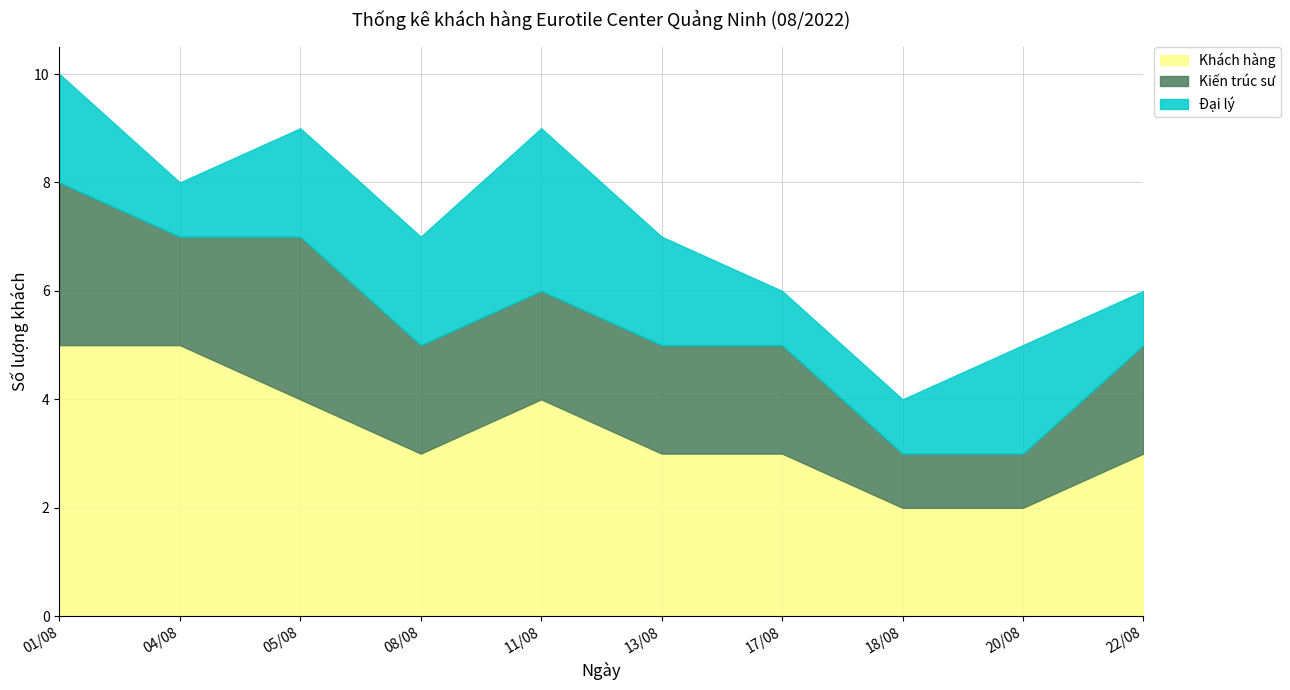

True or false: Khách hàng has more than 2 interior local peaks.

False